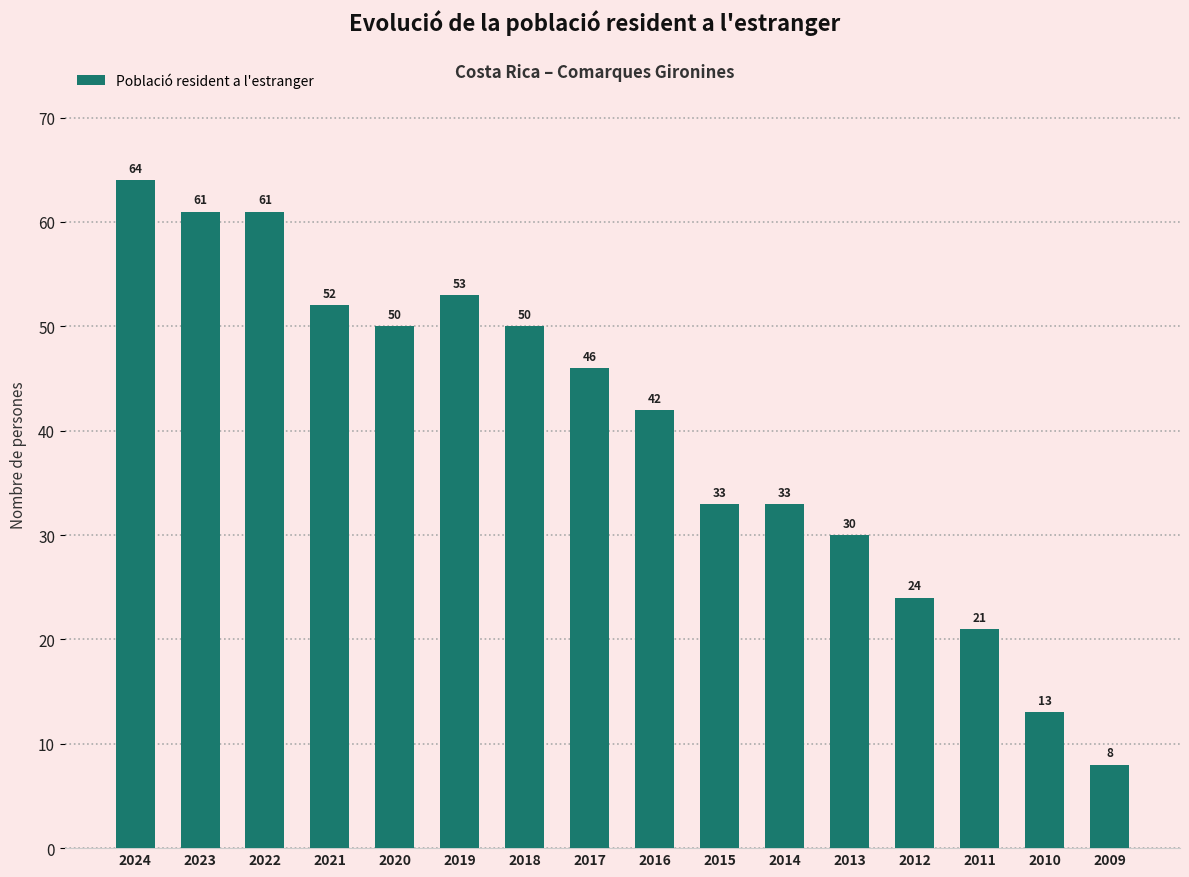

How many values are below 46?

8